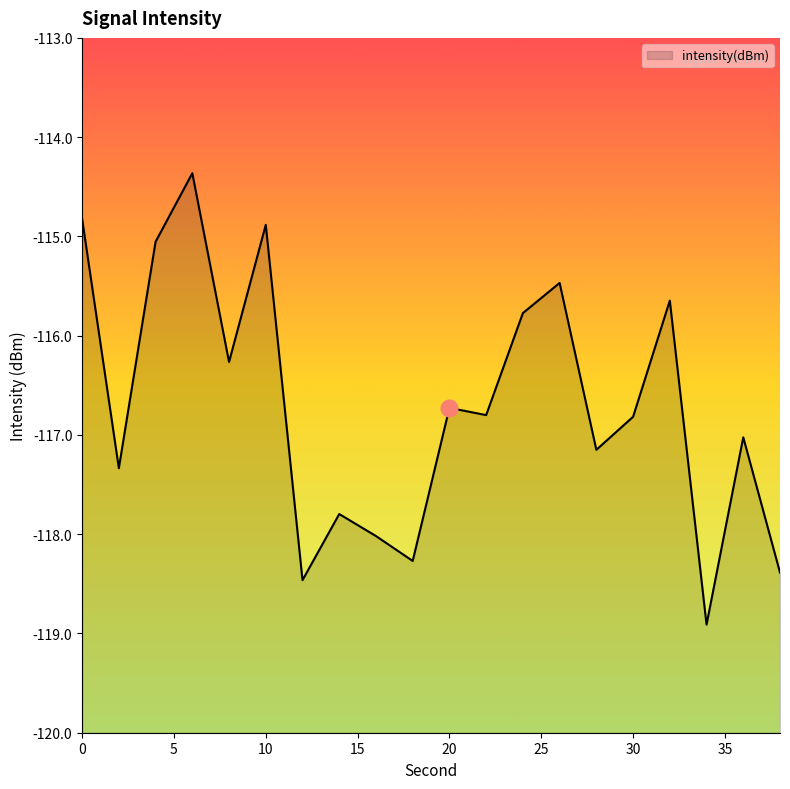

What is the smallest value displayed?

-118.9